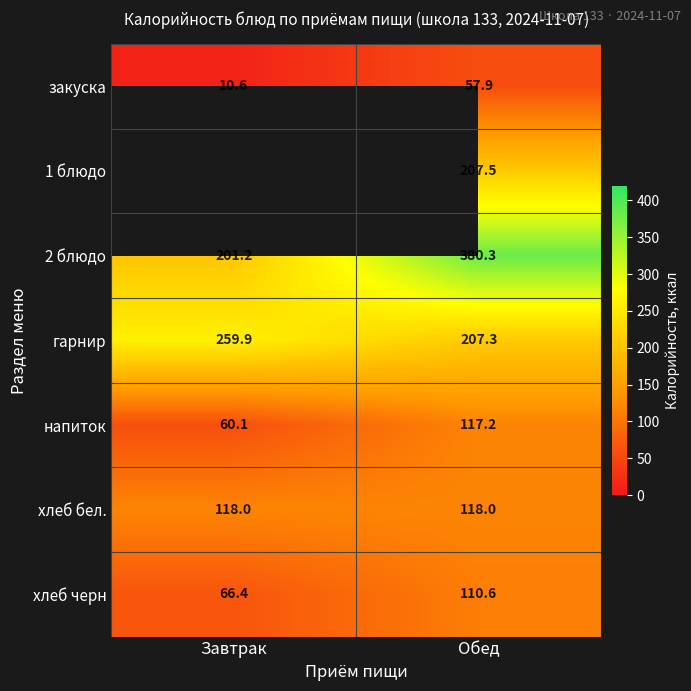

What is the total value across all series at Обед?

1198.8